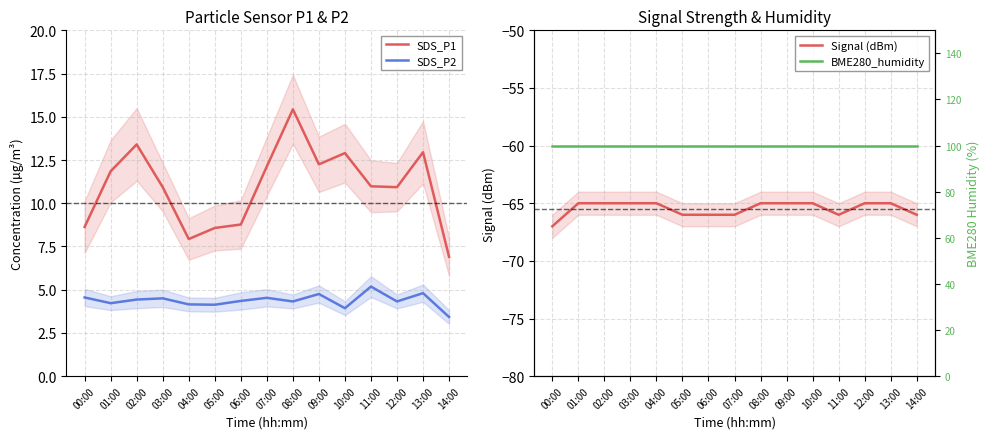

What is the highest value of the SDS_P1 series?

15.4